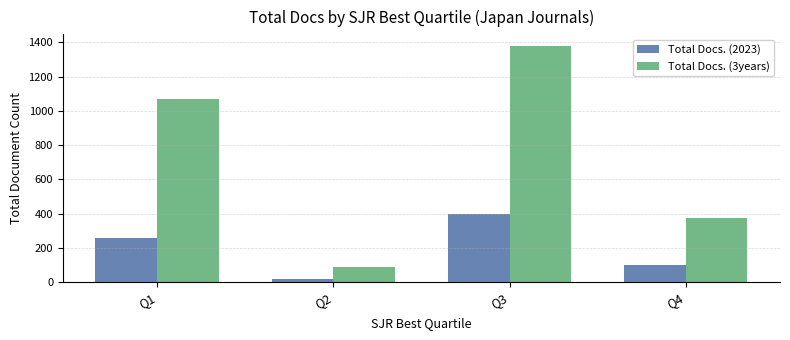

What is the maximum value for Total Docs. (2023)?

397